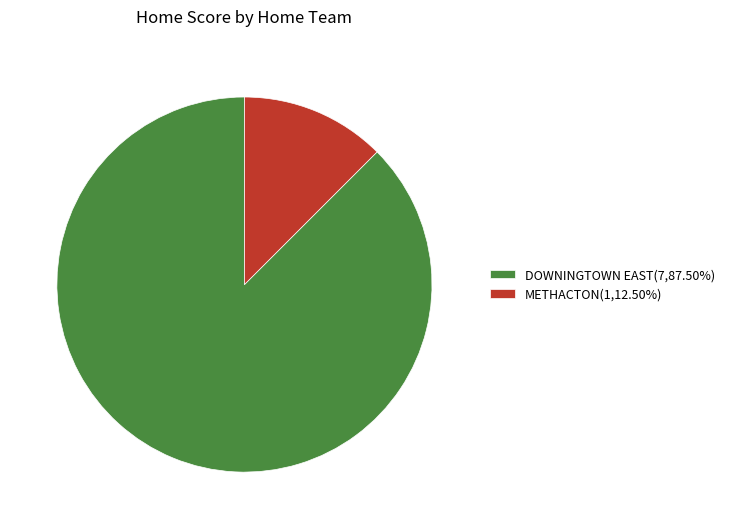

Do DOWNINGTOWN EAST(7,87.50%) and METHACTON(1,12.50%) together represent more than half of the pie?

Yes